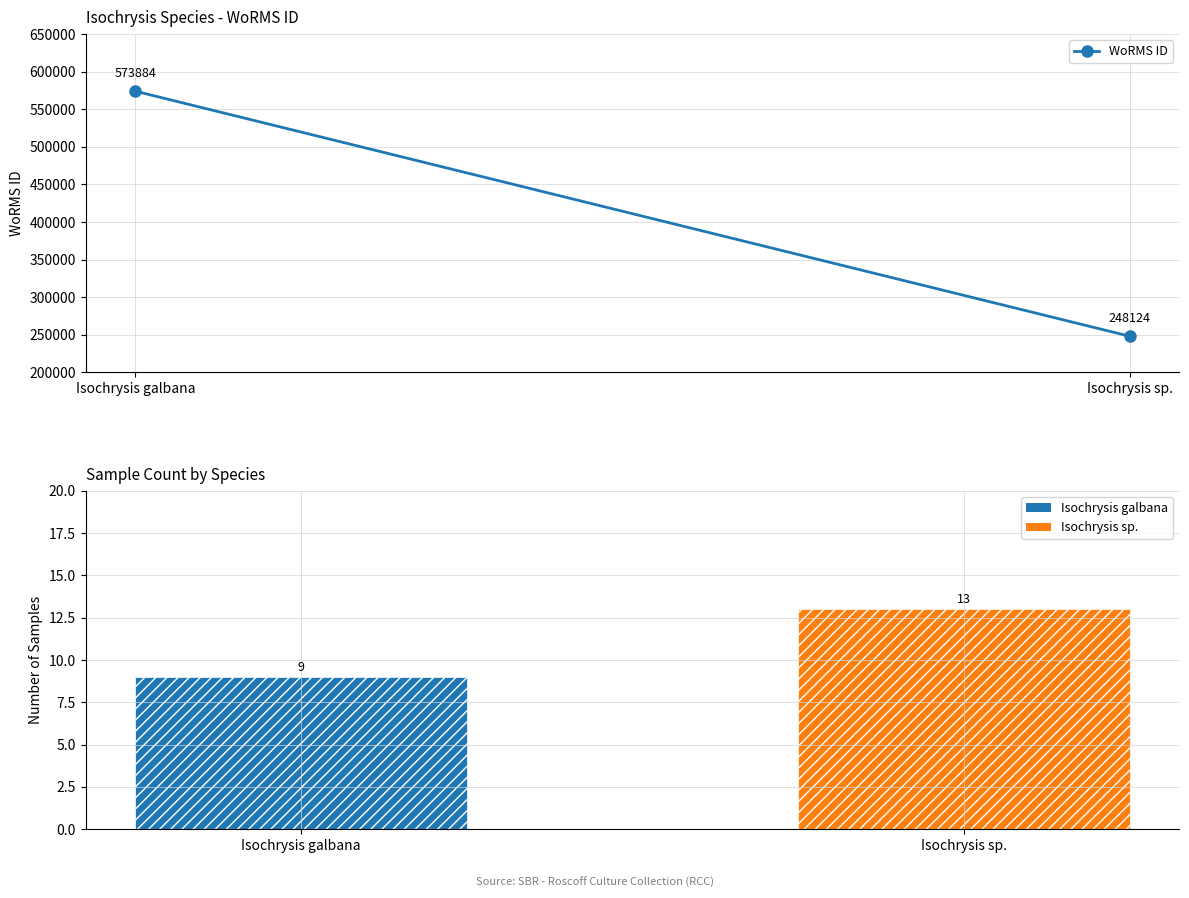

Reading right to left, transcribe all the data shown in this chart.

Isochrysis sp.=13	Isochrysis galbana=9